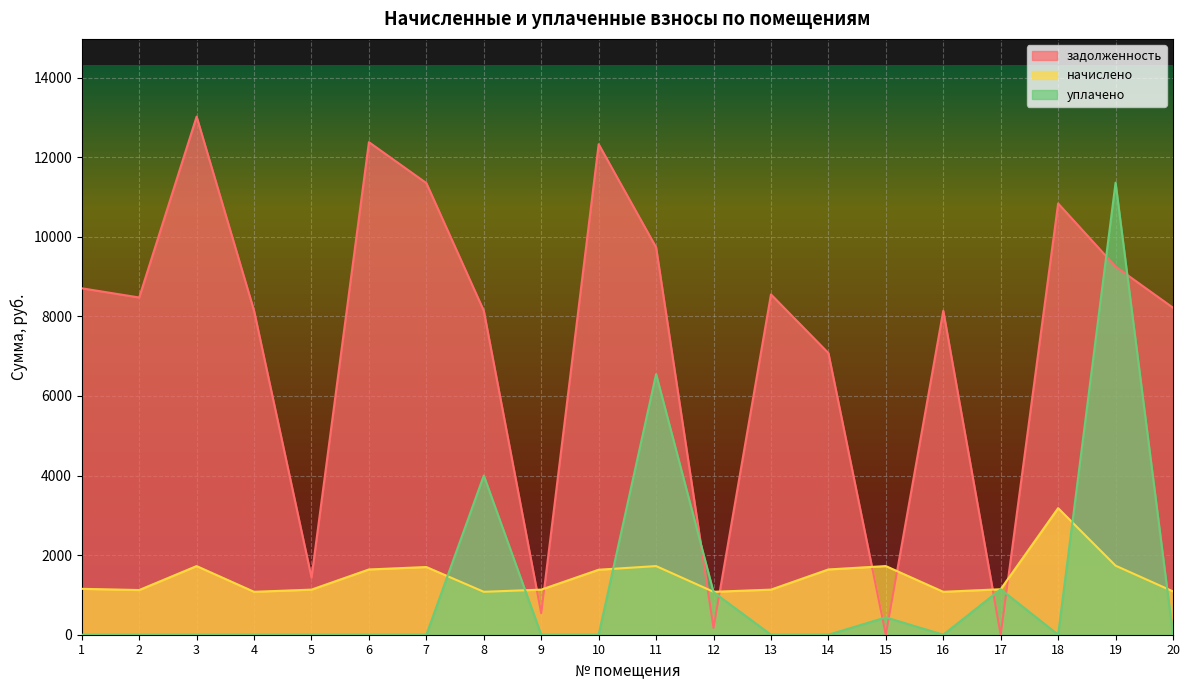

What is the sum of all уплачено values?

24557.0